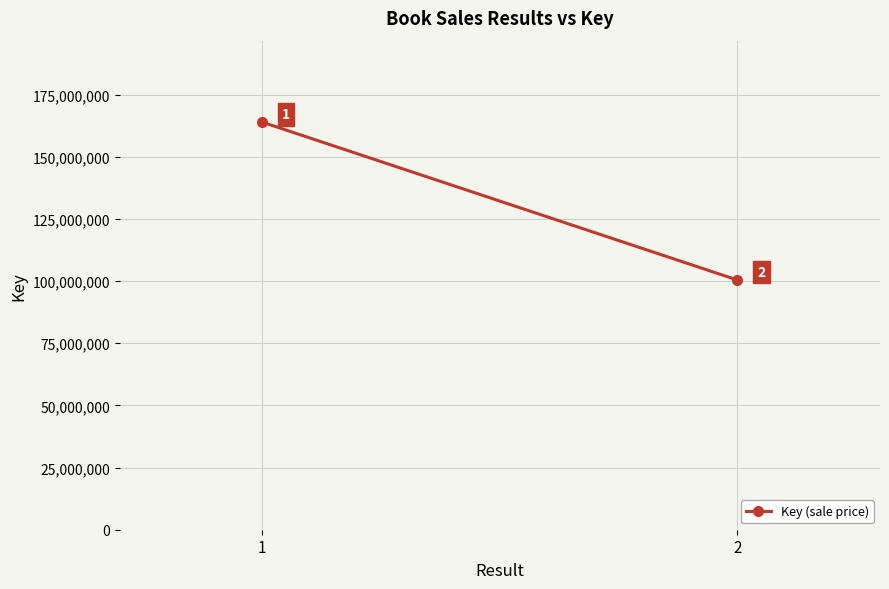

Which label corresponds to the largest value in the chart?

1